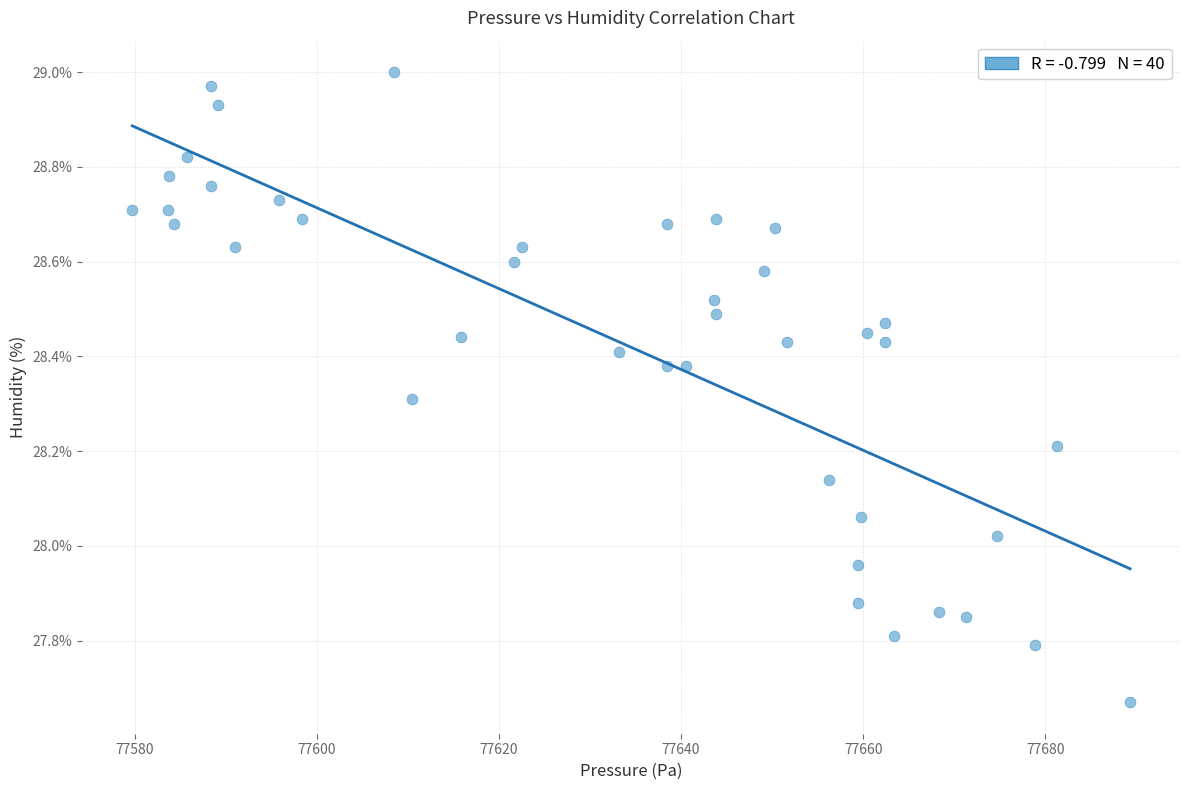

What is the range of Y values (max minus min)?

1.3